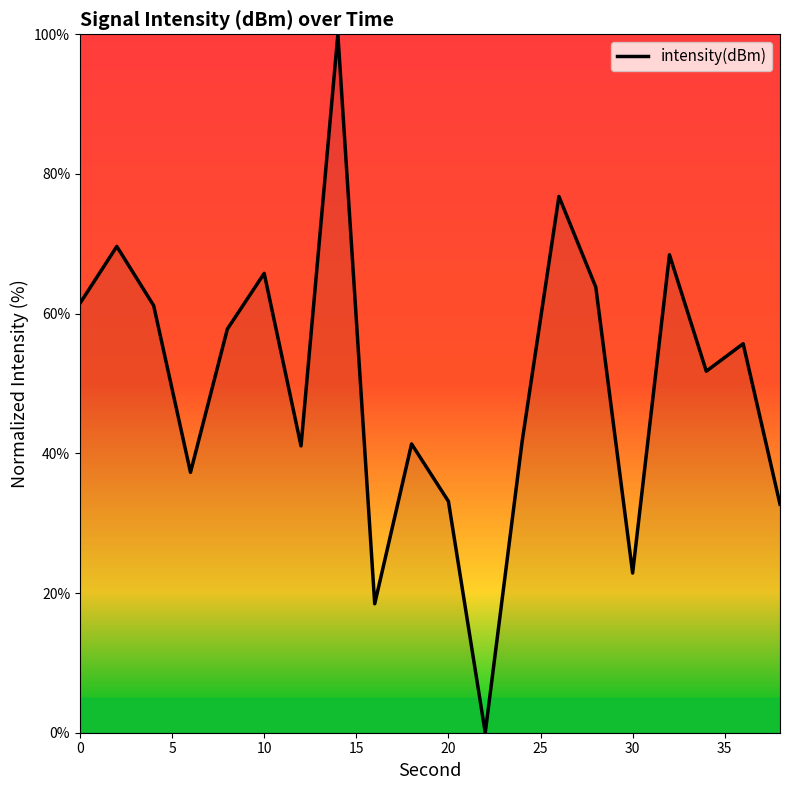

What is the difference between the maximum and minimum values?

100.0